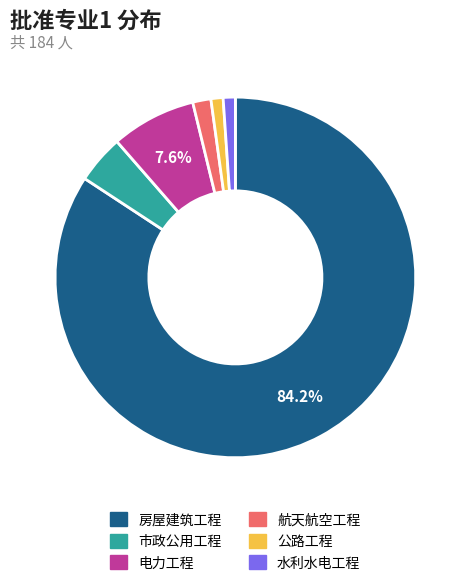

What is the ratio of the value at 航天航空工程 to the value at 水利水电工程?

1.5